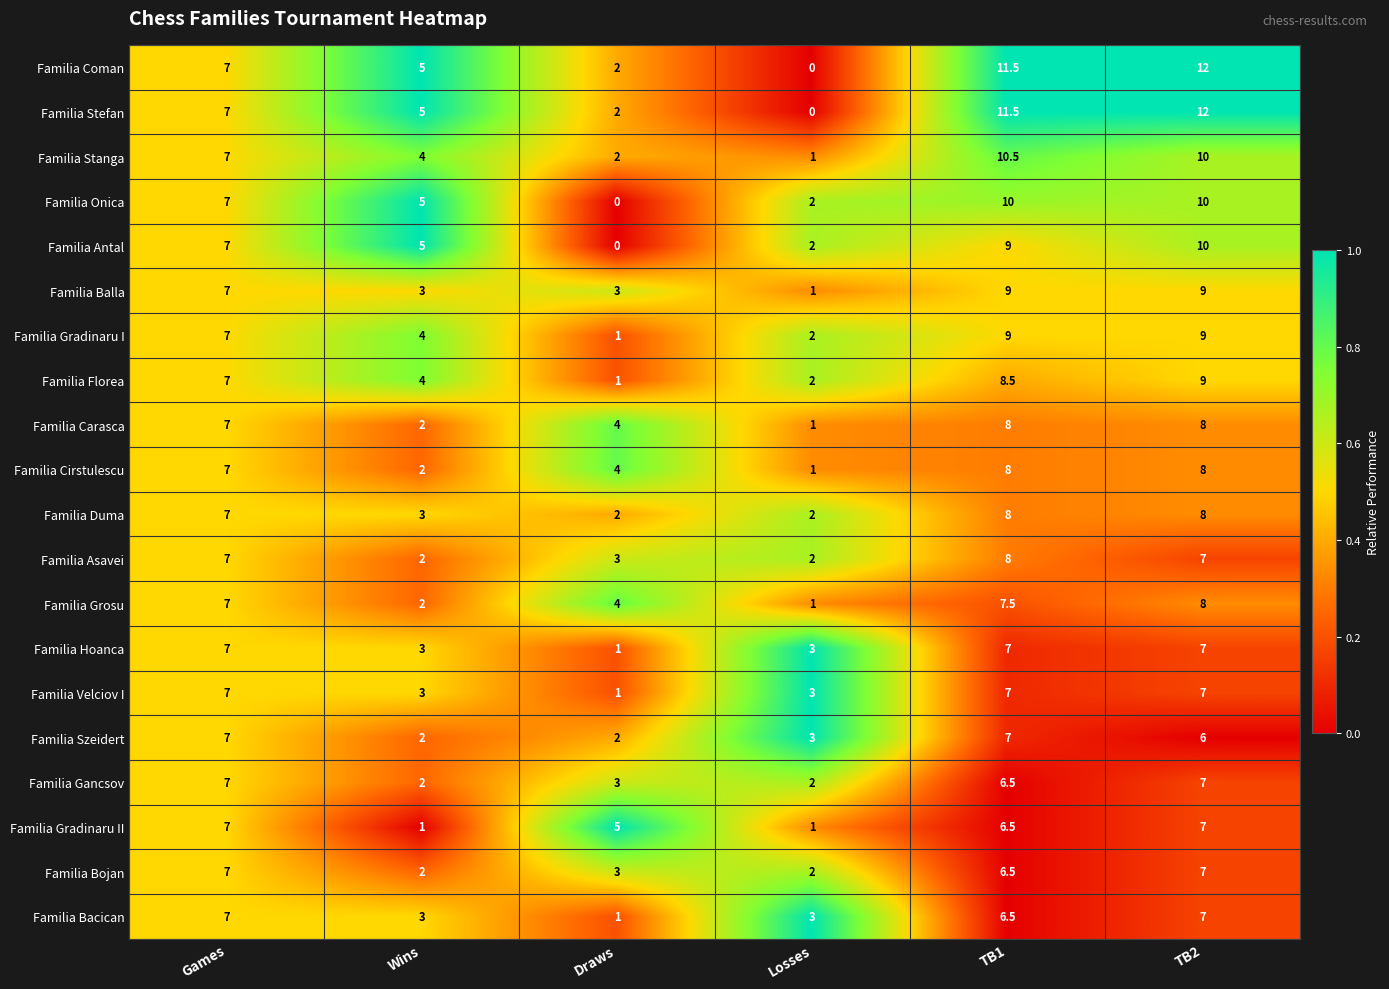

What is the difference between the maximum and minimum values in the Familia Duma series?

6.0